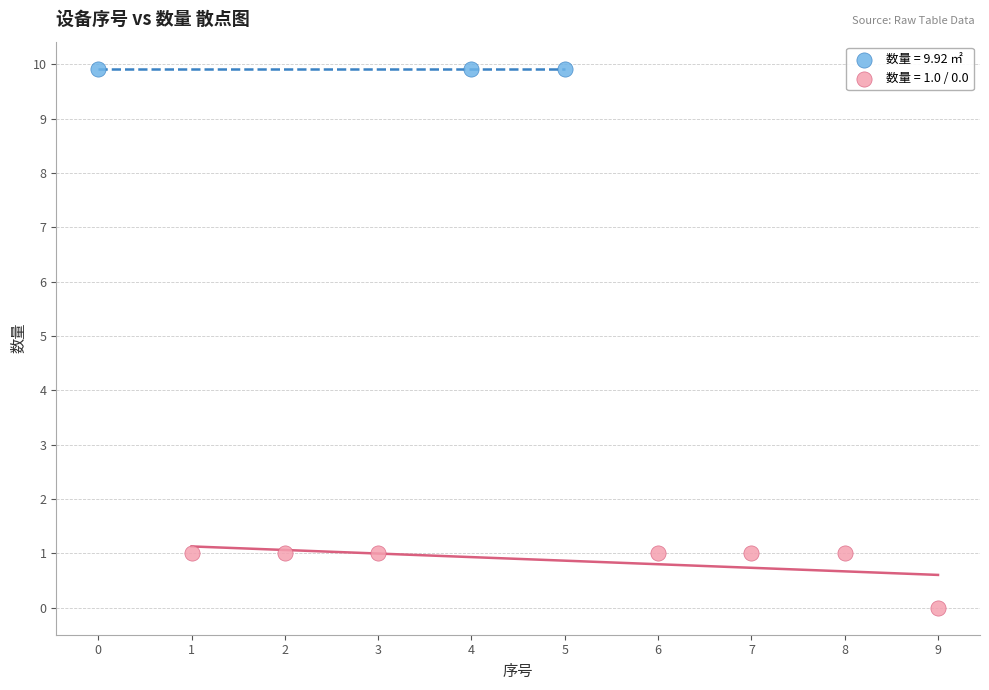

Which series reaches the minimum Y coordinate?

数量 = 1.0 / 0.0